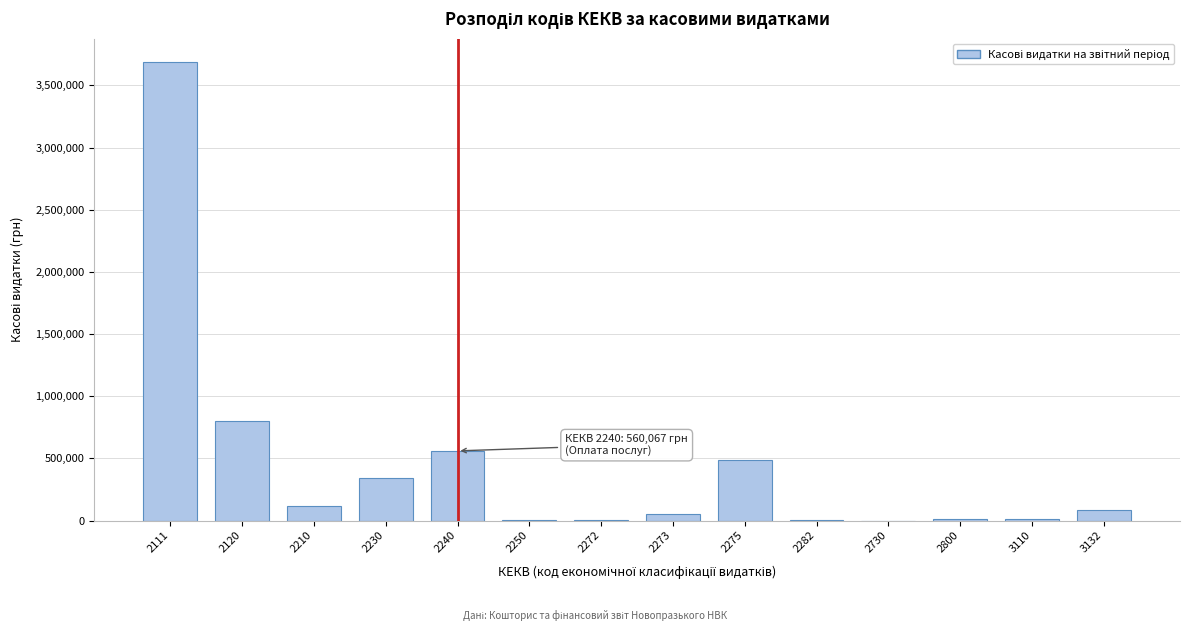

What is the change in value from 2275 to 2730?

-485000.0